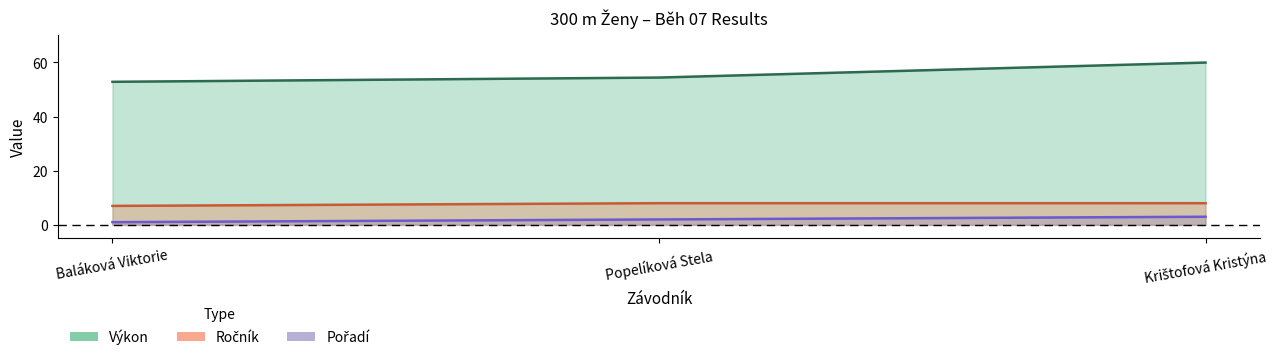

At which category is the sum across all series the highest?

Krištofová Kristýna